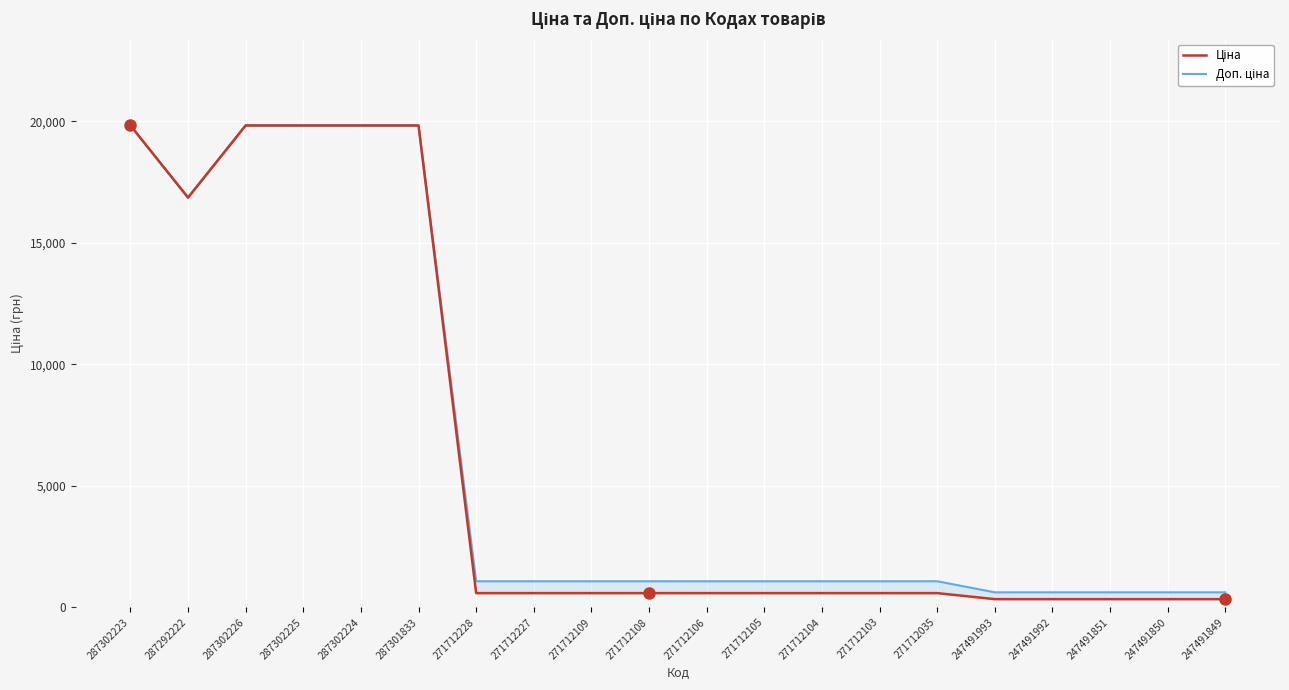

At which category does Доп. ціна reach its first local valley?

287292222